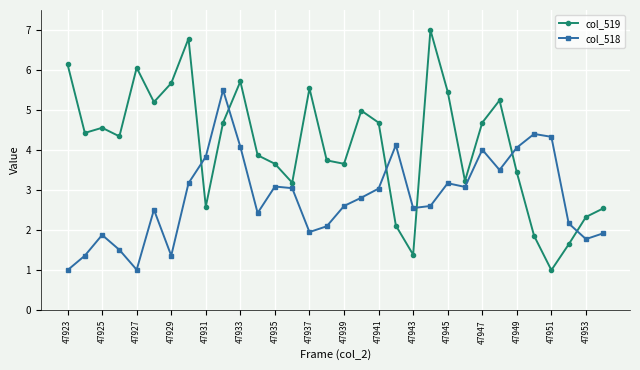

True or false: col_518 has more than 2 interior local peaks.

True